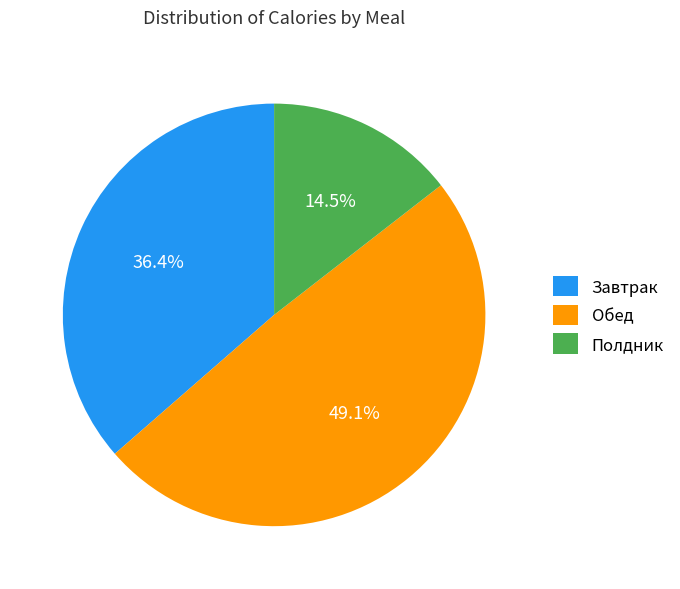

Which slice is the largest?

Обед